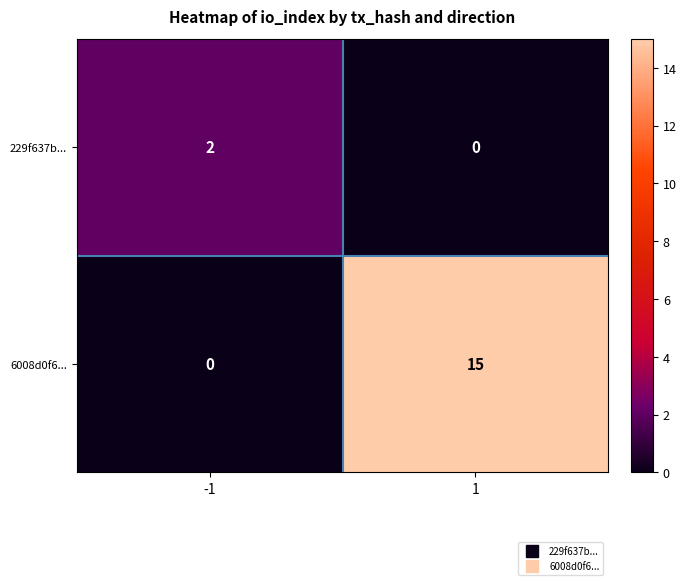

What is the difference between the highest and lowest values at 1?

15